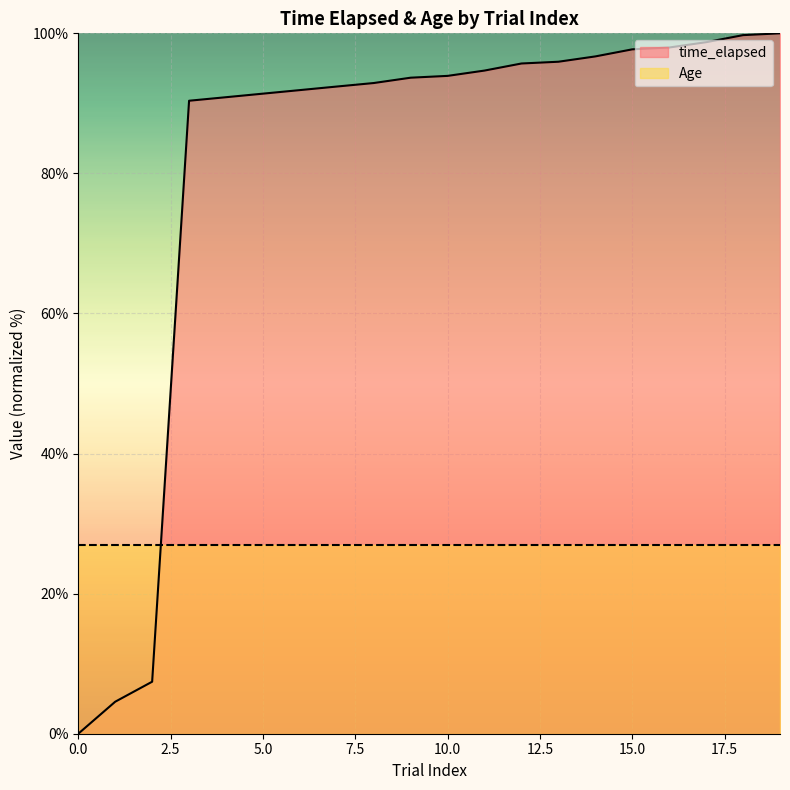

Reading left to right, what are all the values shown in this chart?

0=0.0	1=4.6	2=7.4	3=90.4	4=90.9	5=91.4	6=91.9	7=92.4	8=92.9	9=93.7	10=93.9	11=94.7	12=95.7	13=95.9	14=96.7	15=97.7	16=98.0	17=98.7	18=99.7	19=100.0